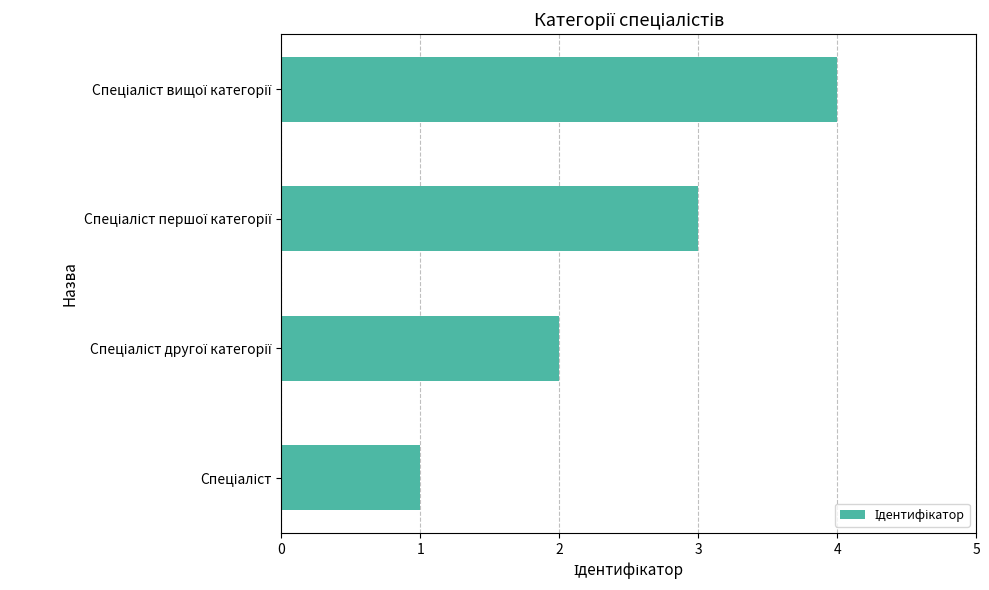

What is the maximum value shown in the chart?

4